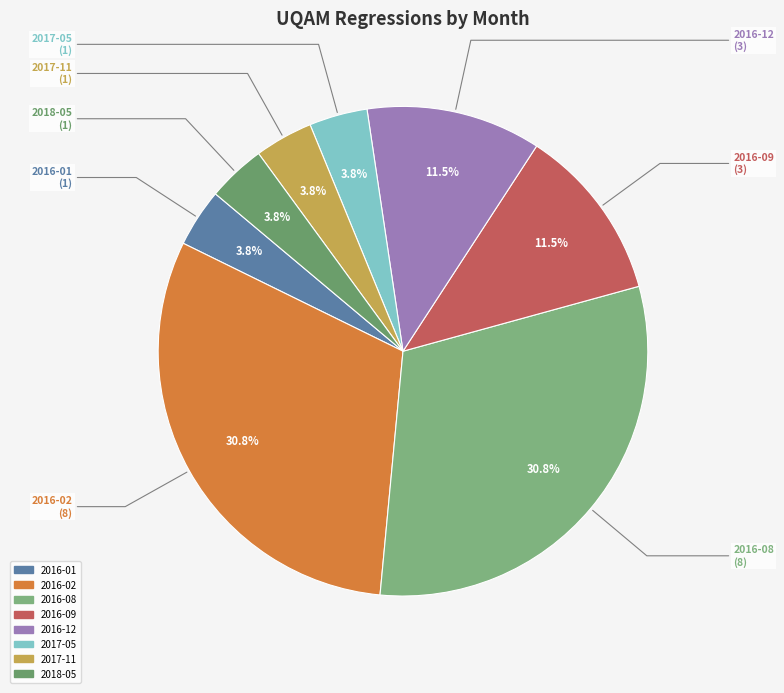

To the nearest percent, what is the difference between the largest and smallest slice percentages?

27%